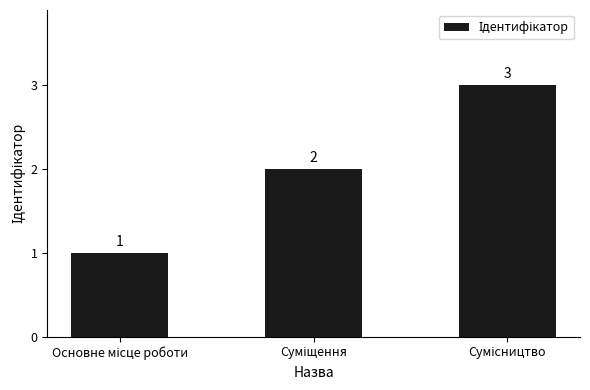

What is the maximum value shown in the chart?

3